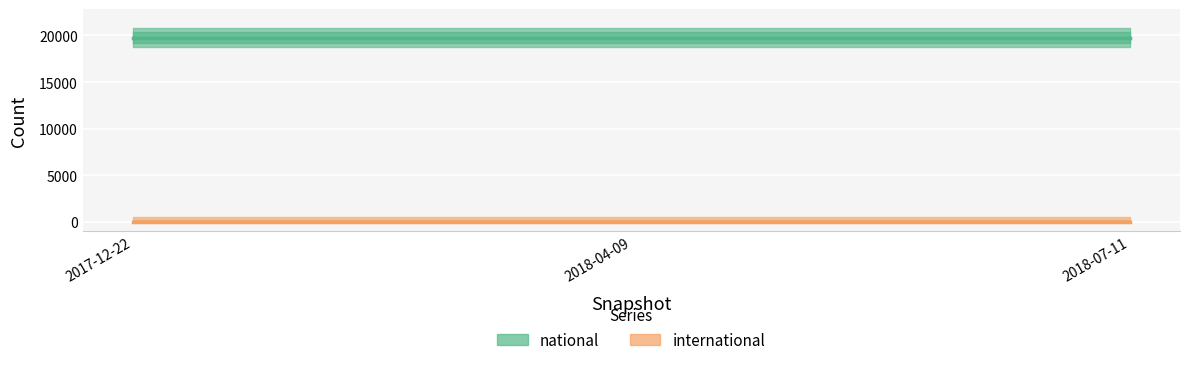

At which category is the sum across all series the highest?

2017-12-22